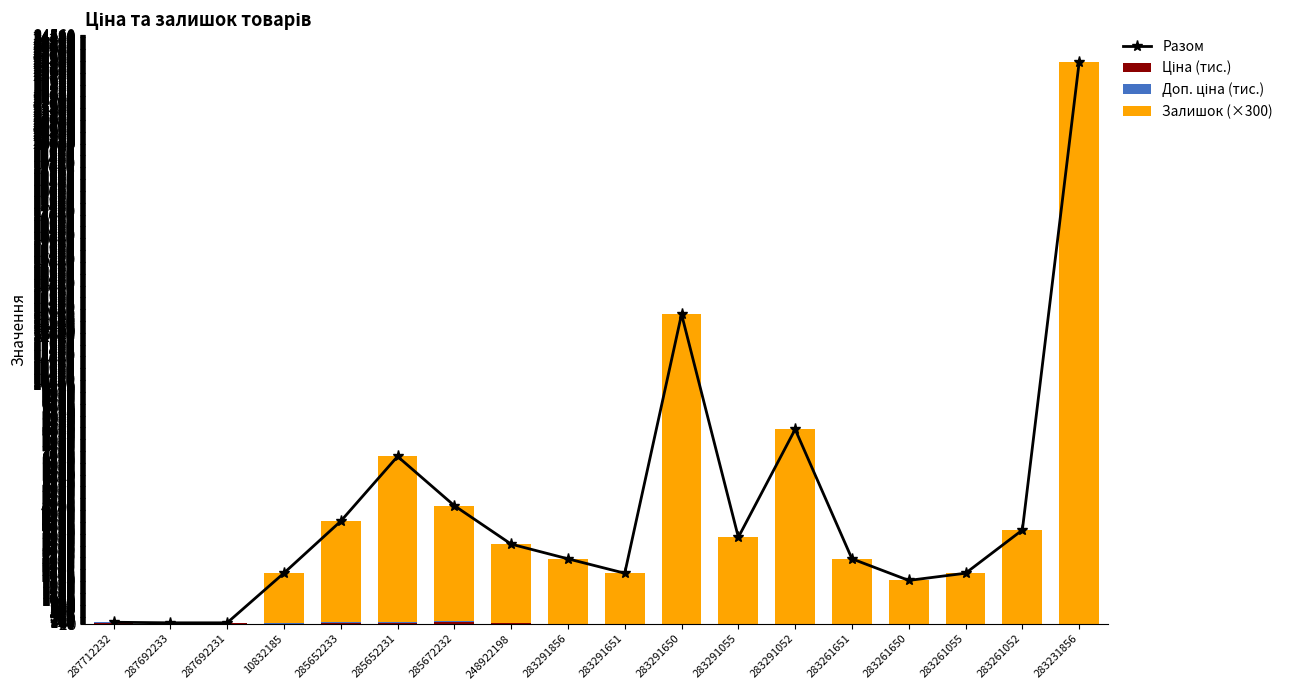

What is the maximum value shown in the chart?

23405.2